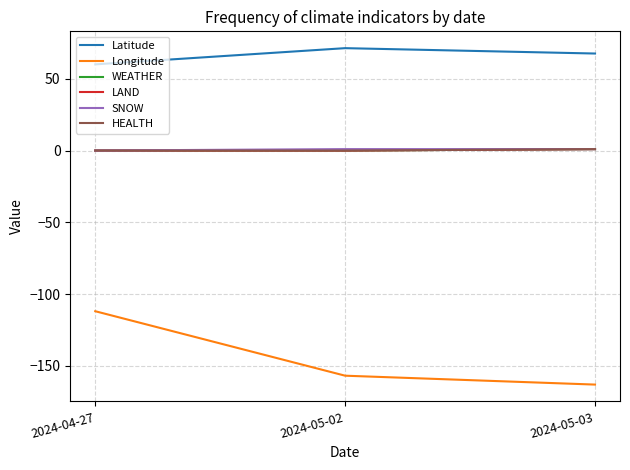

The value of SNOW at 2024-04-27 is 0.0. True or false?

True